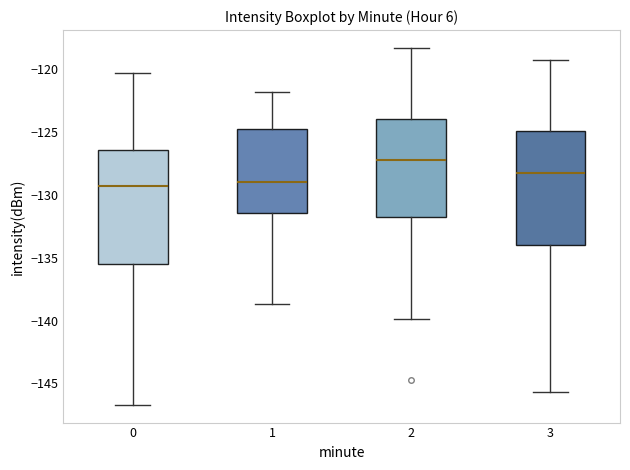

Which box has the highest median line?

2